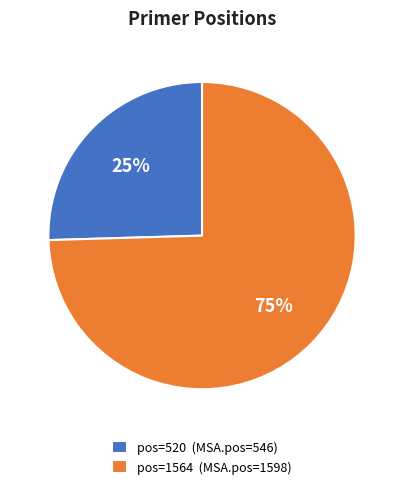

How many slices are in this pie chart?

2